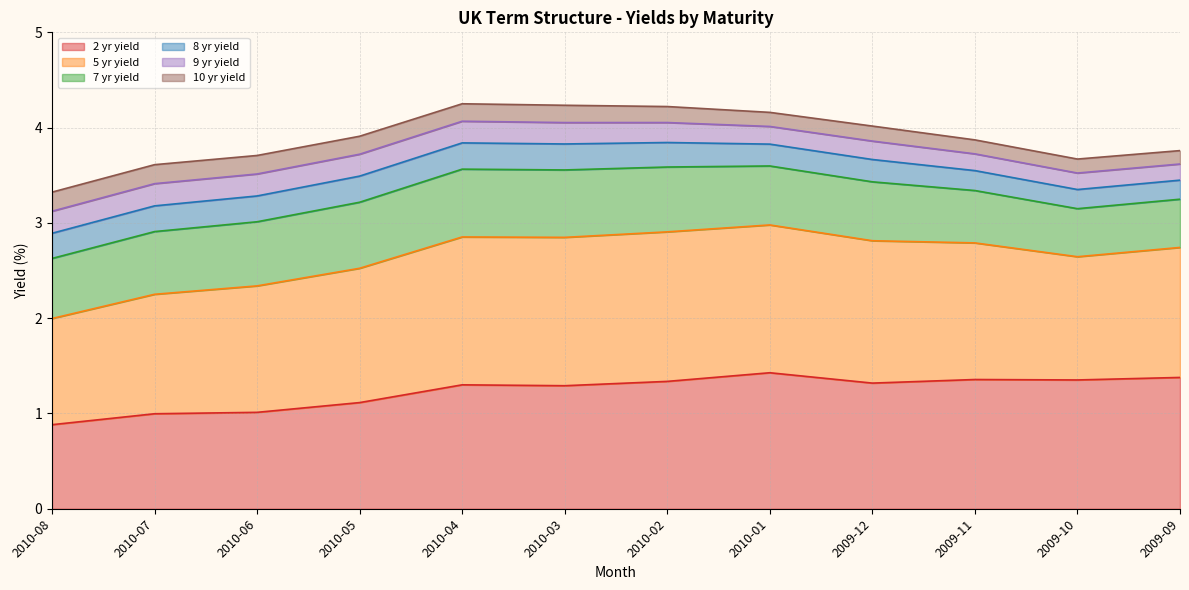

What is the sum of the 7 yr yield values at 2009-12 and 2010-06?

6.4